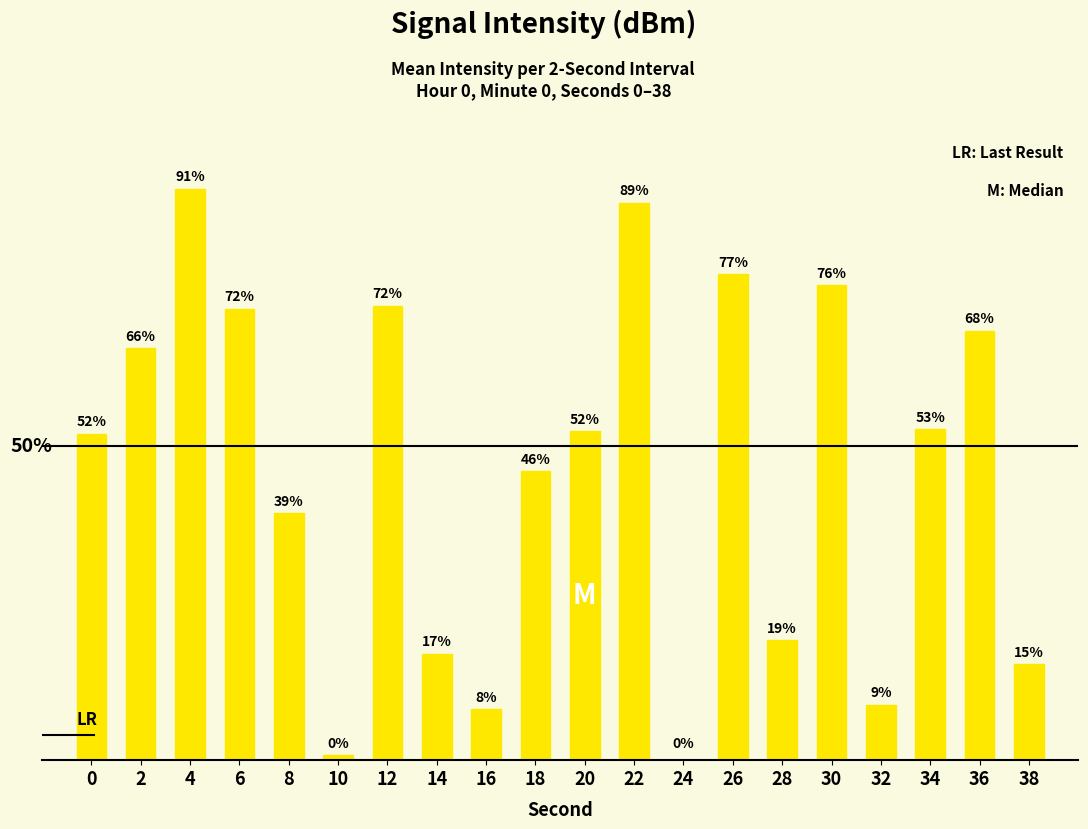

Reading left to right, list all the values displayed in this chart.

0=52.0	2=65.6	4=91.0	6=71.9	8=39.3	10=0.8	12=72.4	14=17.0	16=8.1	18=46.0	20=52.4	22=88.8	24=0.0	26=77.4	28=19.1	30=75.6	32=8.8	34=52.7	36=68.4	38=15.3